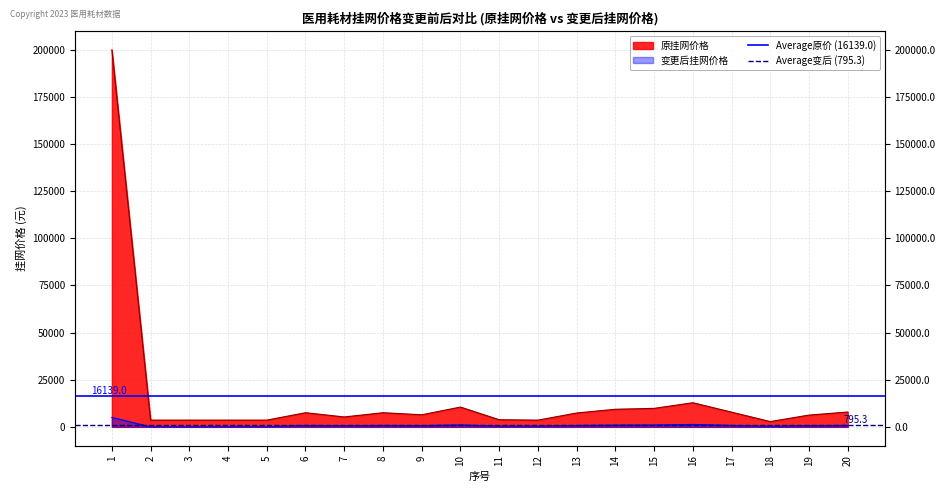

What is the value of the Average变后 (795.3) point at the 2nd from the left?

795.3